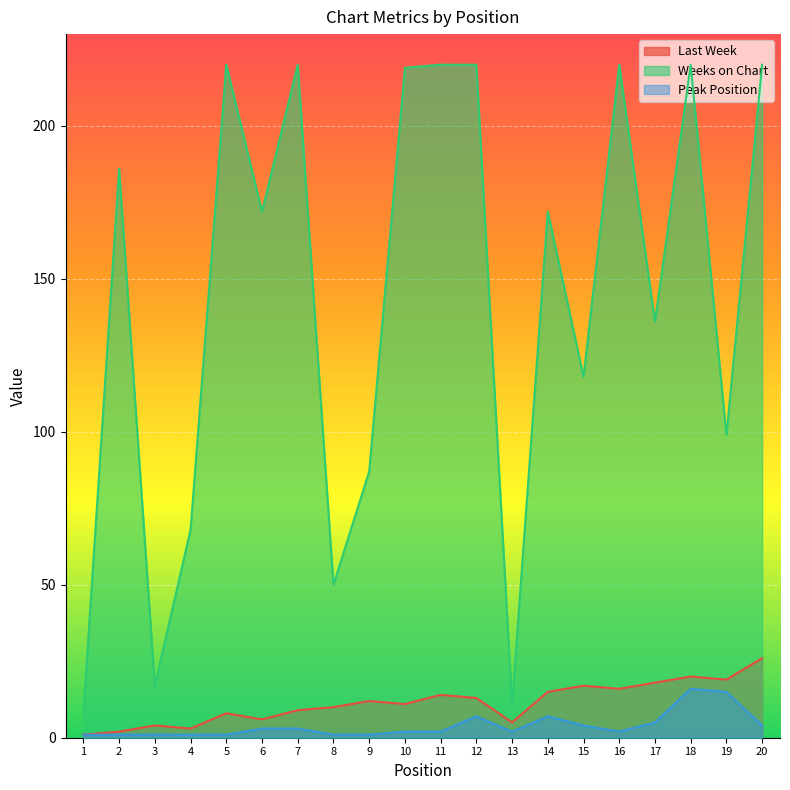

How many lines are shown in the chart?

3